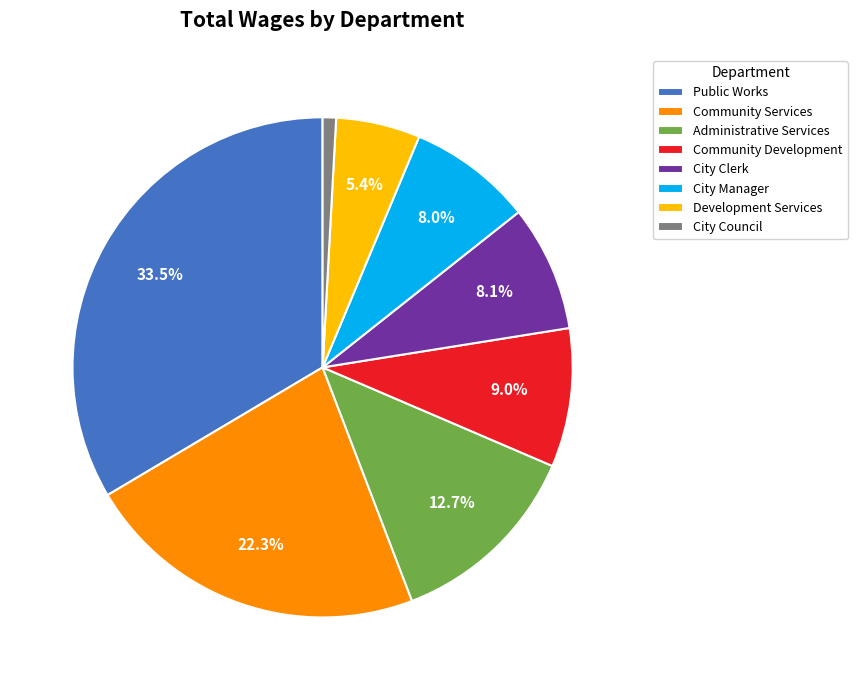

What is the ratio of the value at City Clerk to the value at Development Services?

1.5